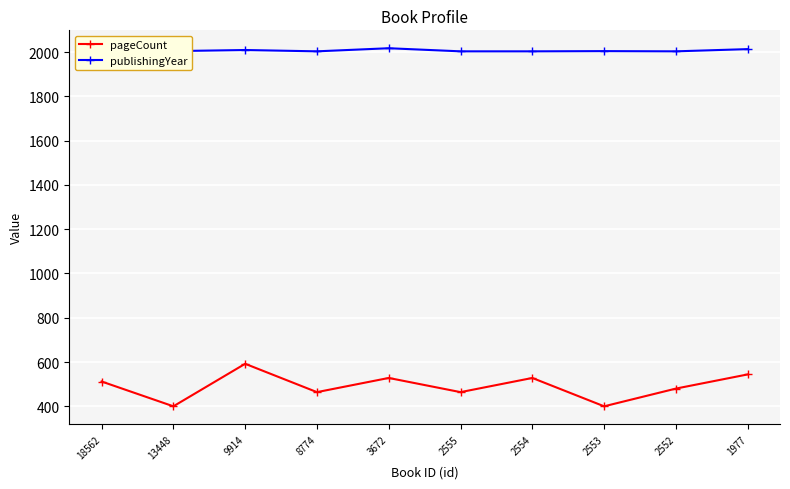

In publishingYear, how many points are lower than both neighbors (excluding endpoints)?

2